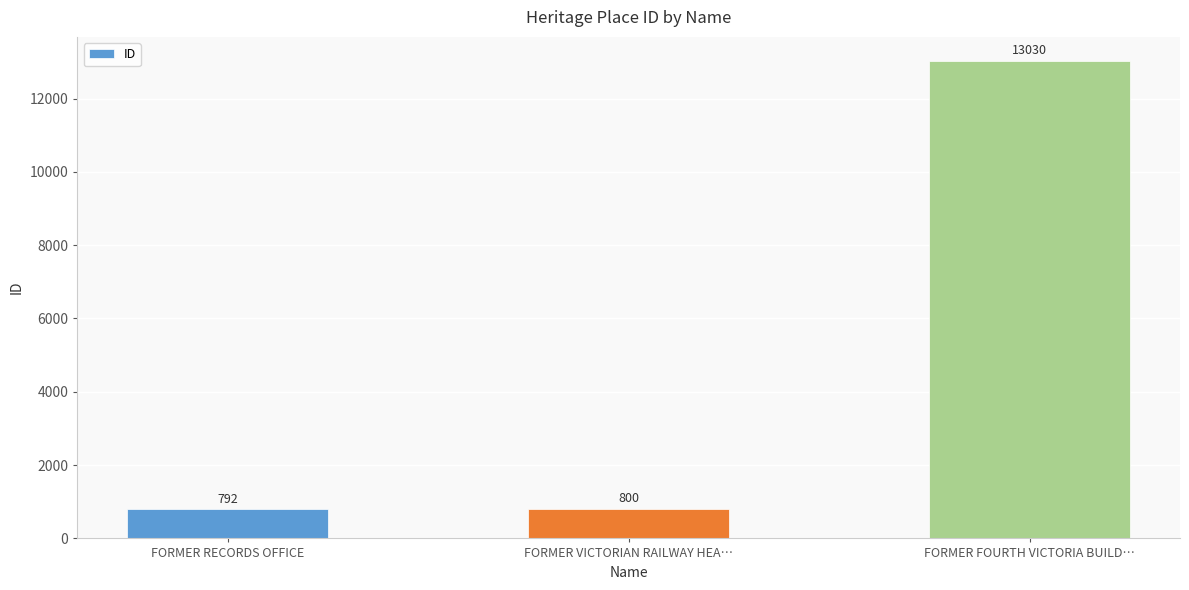

Reading left to right, transcribe all the data shown in this chart.

792	800	13030